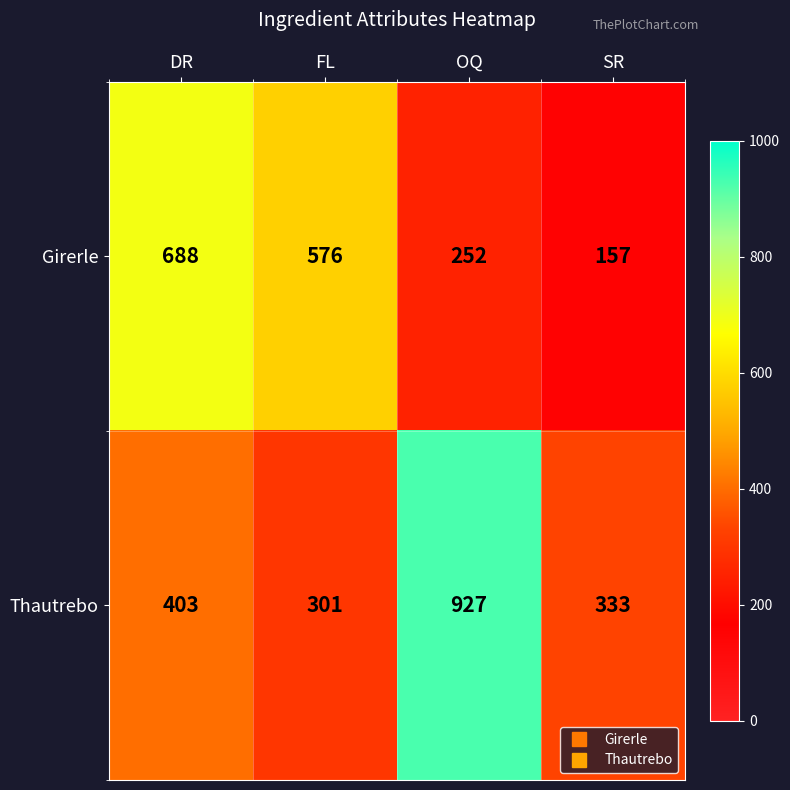

Is it true that Girerle equals 1231 at DR?

False